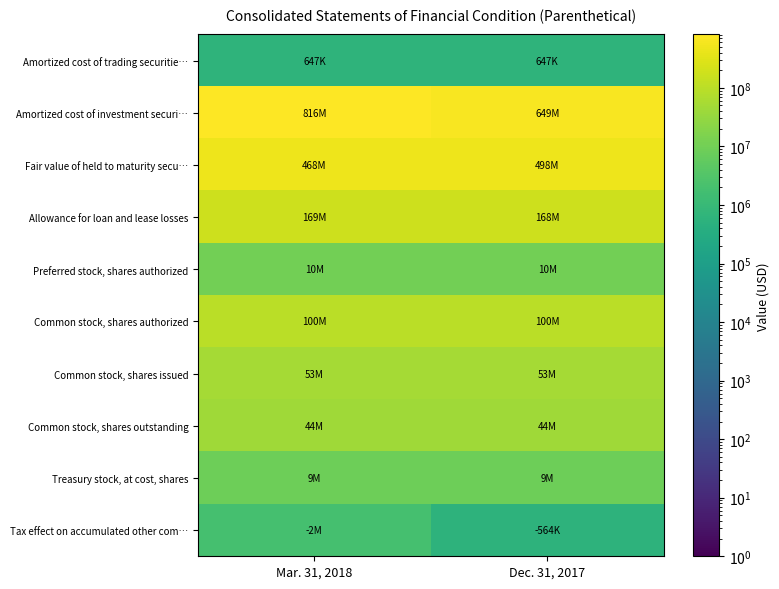

Between Dec. 31, 2017 and Mar. 31, 2018, which is larger?

Dec. 31, 2017